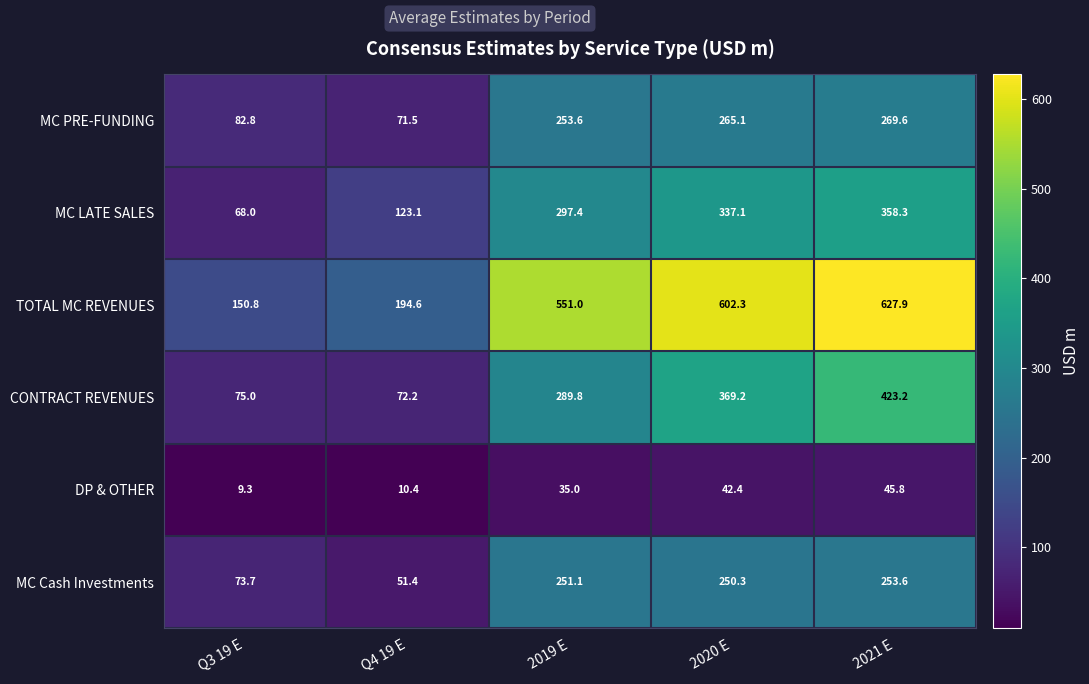

At which category does the chart reach its peak across all series?

2021 E